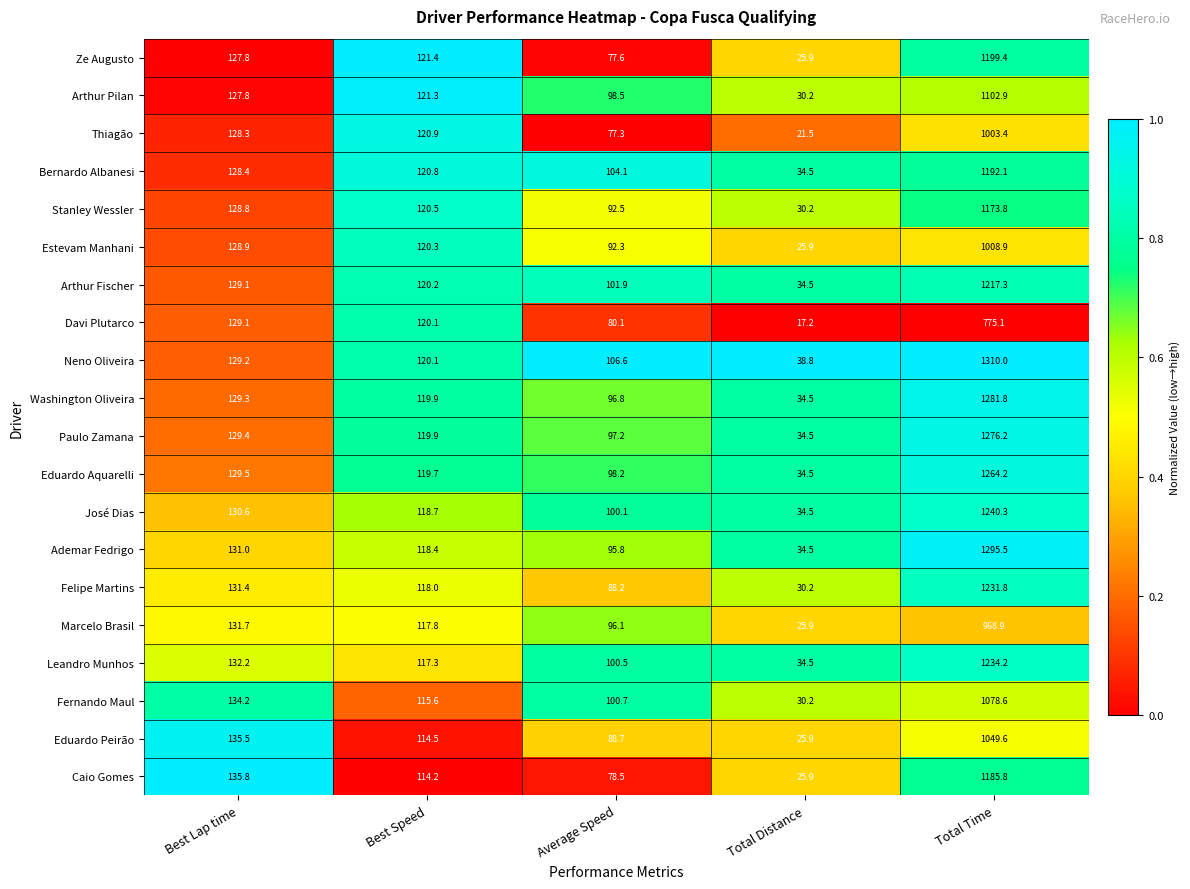

True or false: Marcelo Brasil has a value of 25.9 at Total Distance.

True